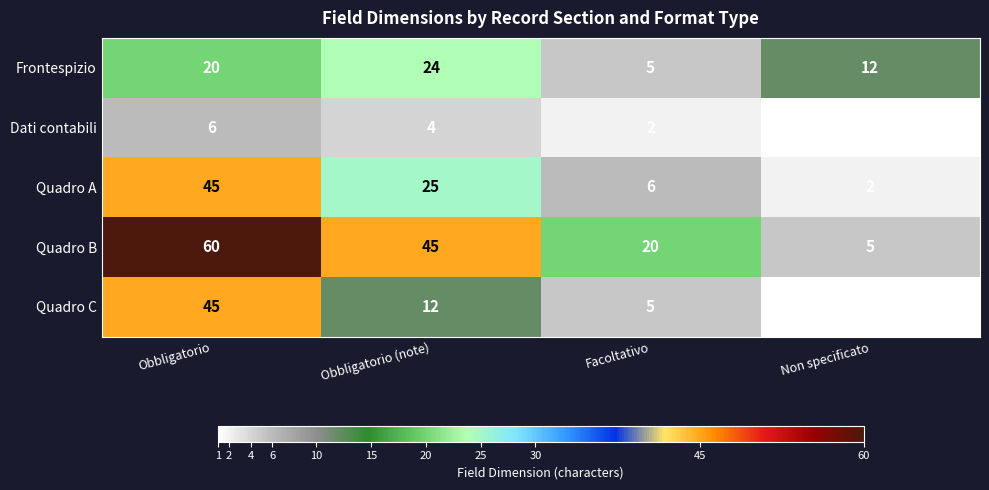

How many distinct data groups are displayed?

5